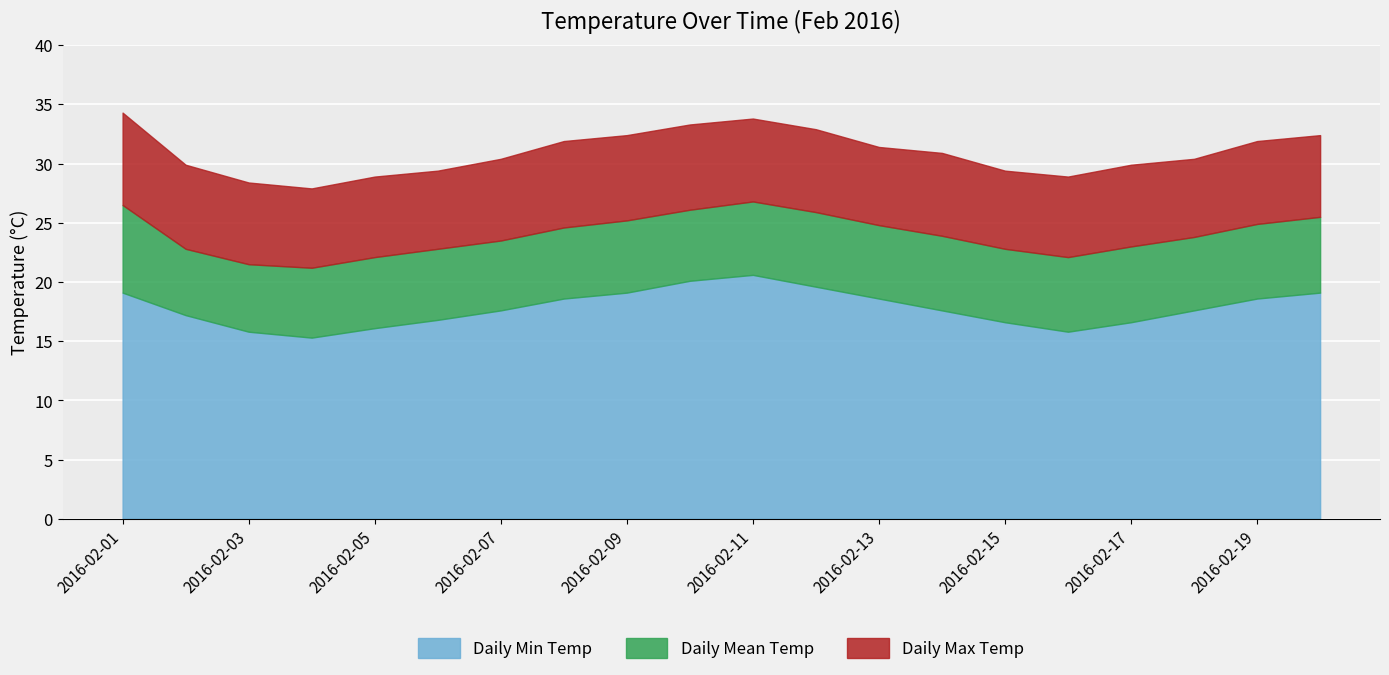

True or false: Daily Max Temp has a value of 48.1 at 2016-02-17.

False